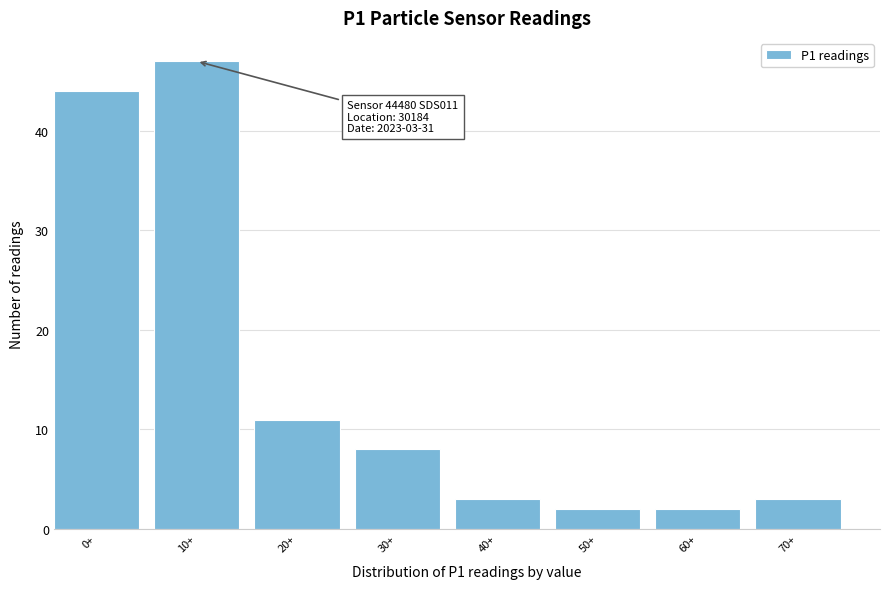

Reading left to right, list all the values displayed in this chart.

0+=44	10+=47	20+=11	30+=8	40+=3	50+=2	60+=2	70+=3